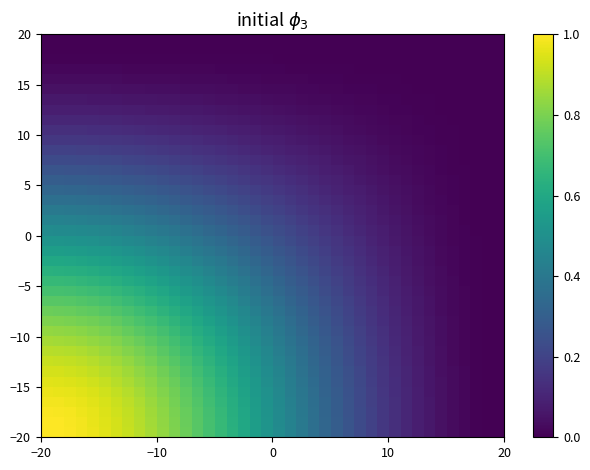

At how many categories does at least one series exceed 0?

40